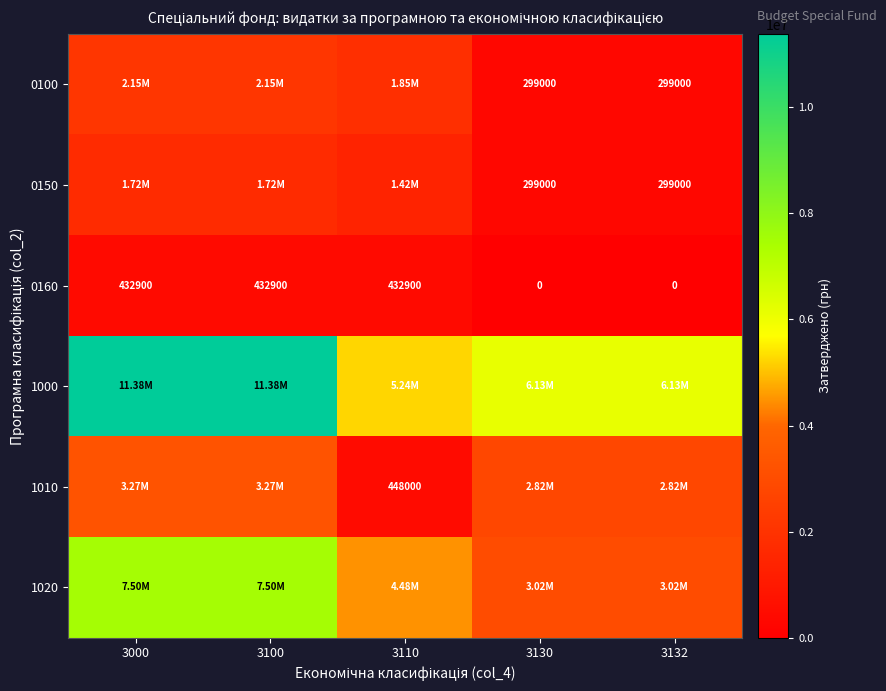

What is the average value of the 0160 series?

259740